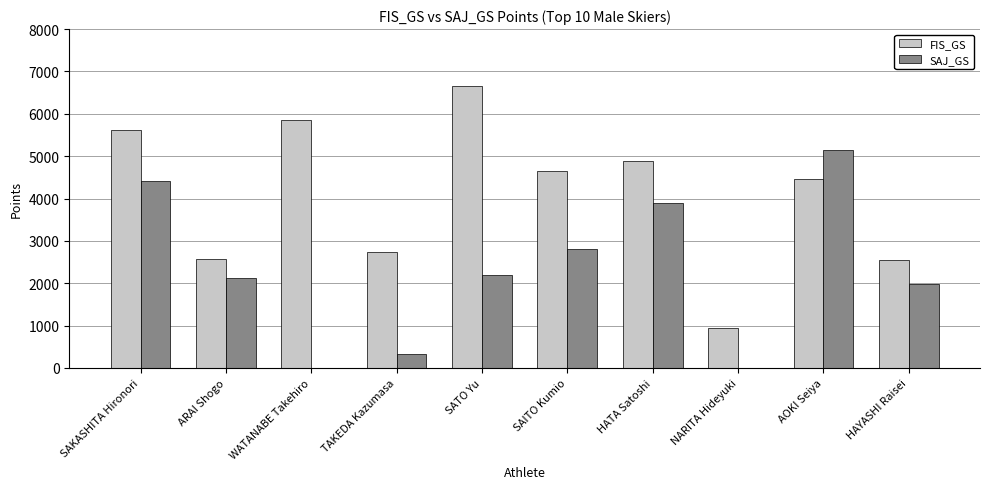

Where does the FIS_GS series first go above 4661?

SAKASHITA Hironori